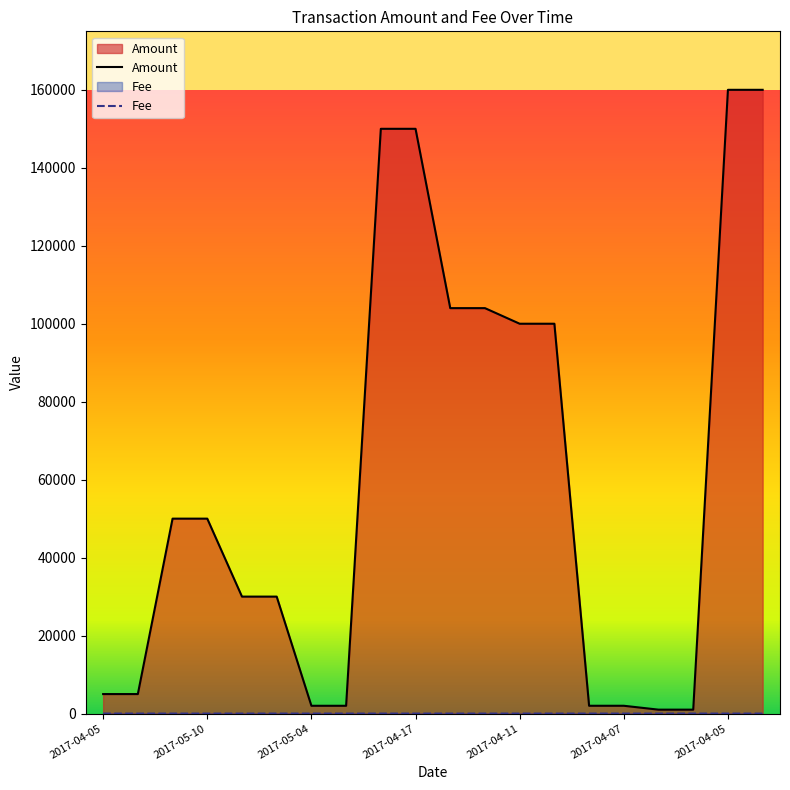

What is the difference between the highest and lowest values at 2017-05-10?

49998